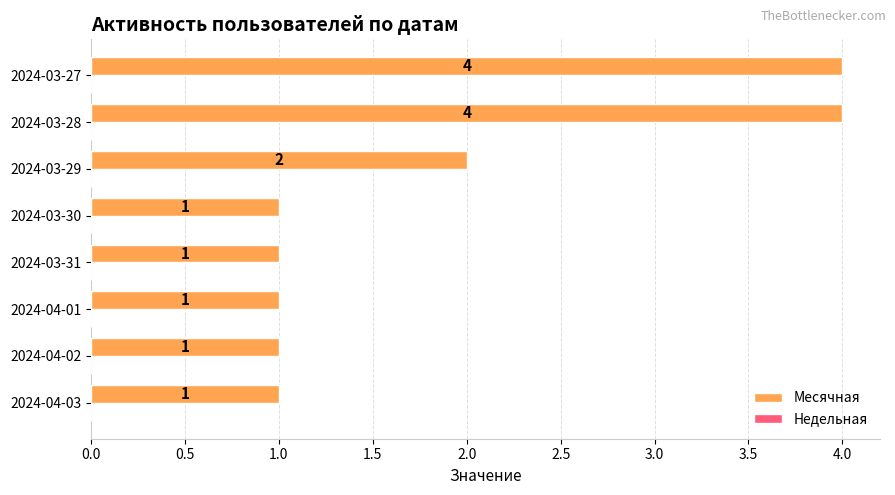

What is the sum of all values?

15